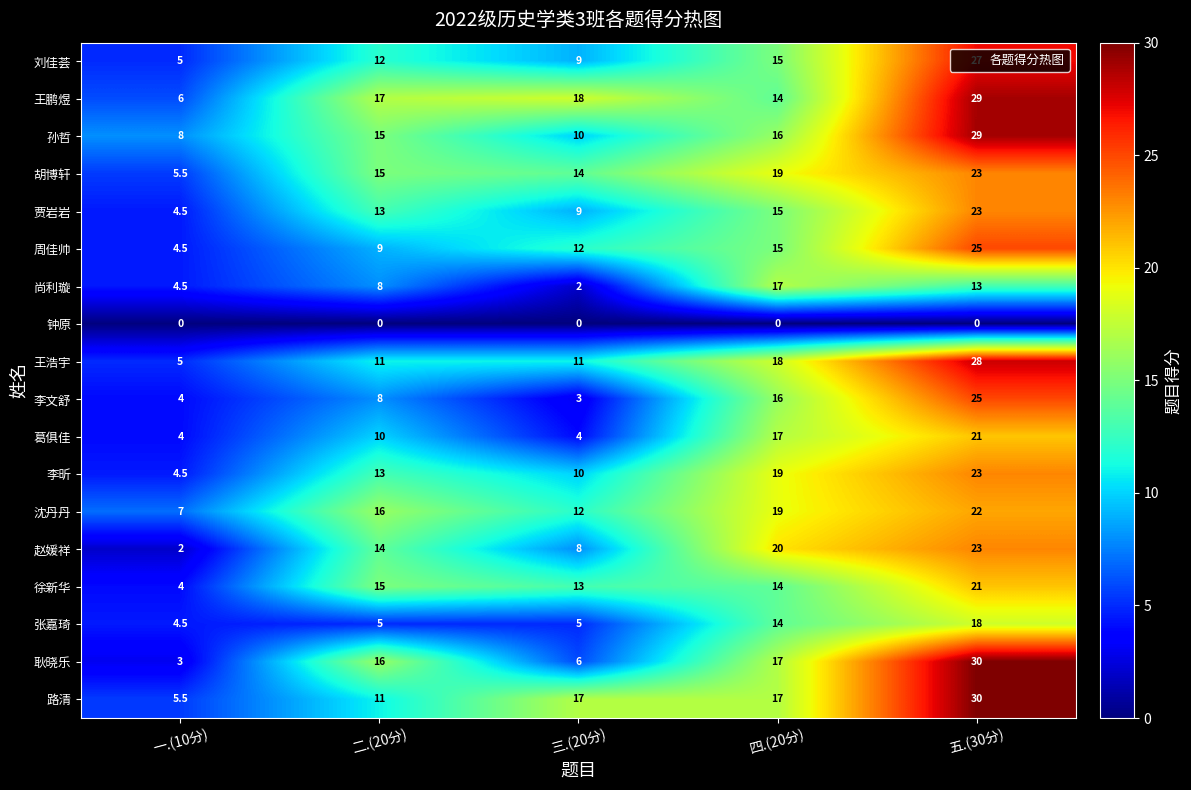

List the labels in order of 李文舒 value, smallest first.

三.(20分), 一.(10分), 二.(20分), 四.(20分), 五.(30分)